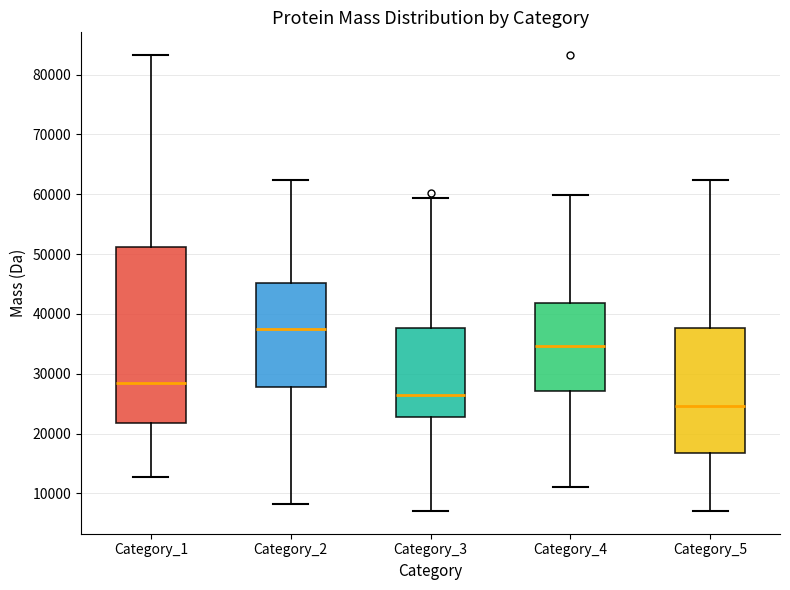

Reading left to right, read every box against the y-axis: the position of its median line, the range the box covers, and the ends of its whiskers. The values are not printed on the chart, so give them approximately, as read against the axis.

Category_1: median 28000, box 22000 to 51000, whiskers 13000 to 83000
Category_2: median 38000, box 28000 to 45000, whiskers 8000 to 62000
Category_3: median 26000, box 23000 to 38000, whiskers 7000 to 59000
Category_4: median 35000, box 27000 to 42000, whiskers 11000 to 60000
Category_5: median 25000, box 17000 to 38000, whiskers 7000 to 62000